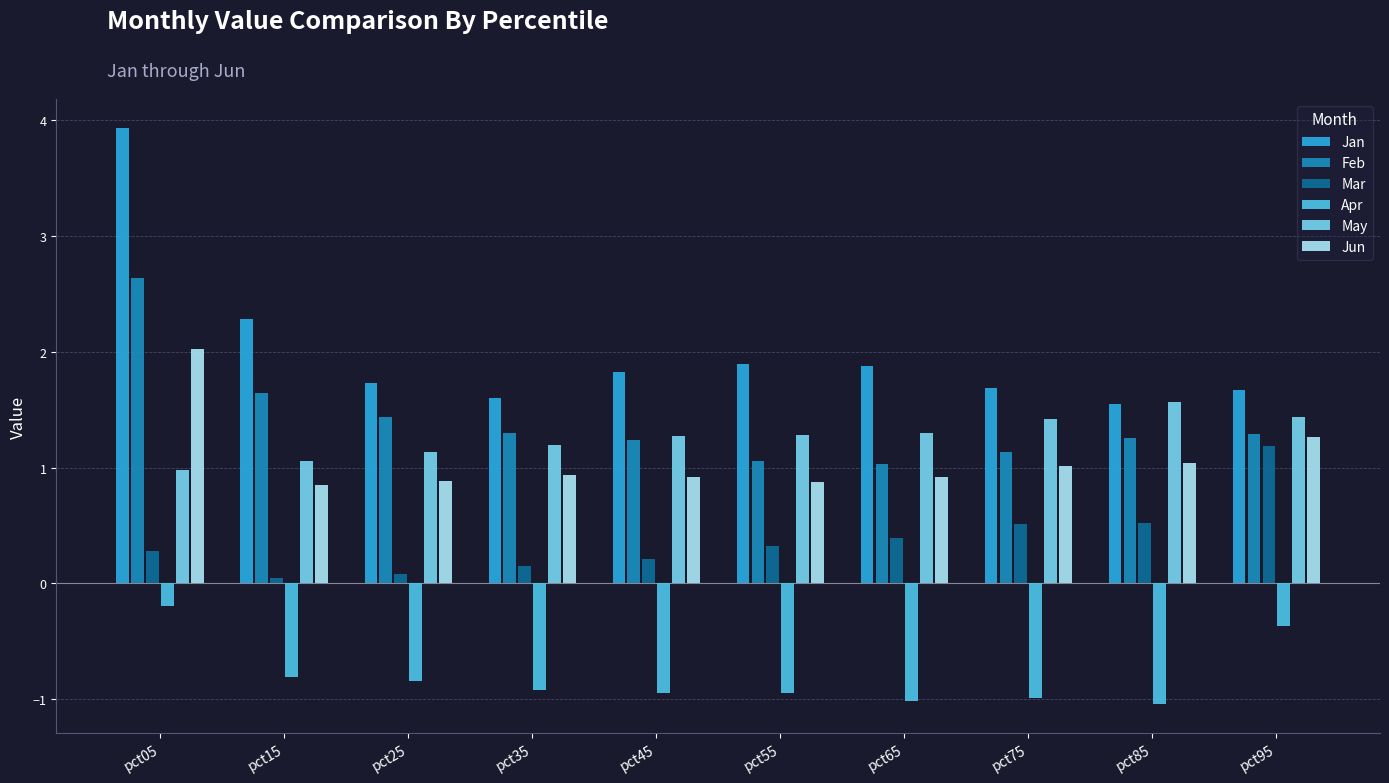

What is the spread (max minus min) of values at pct35?

2.5